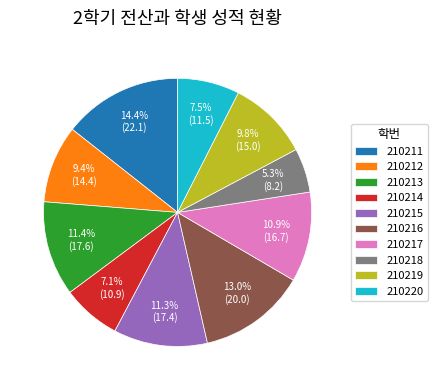

How many segments does this pie chart have?

10